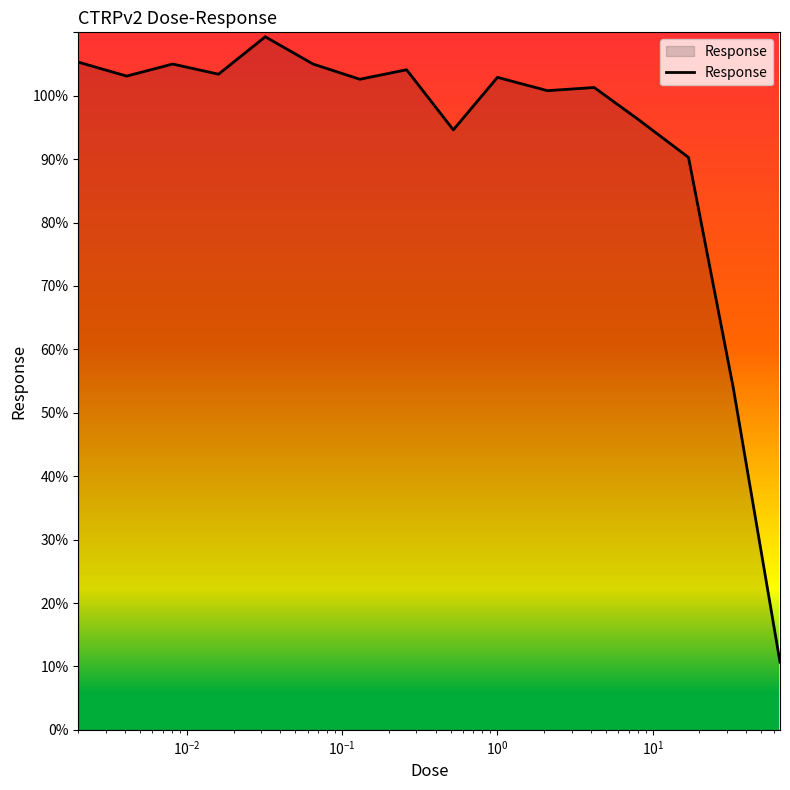

How many lines are shown in the chart?

1